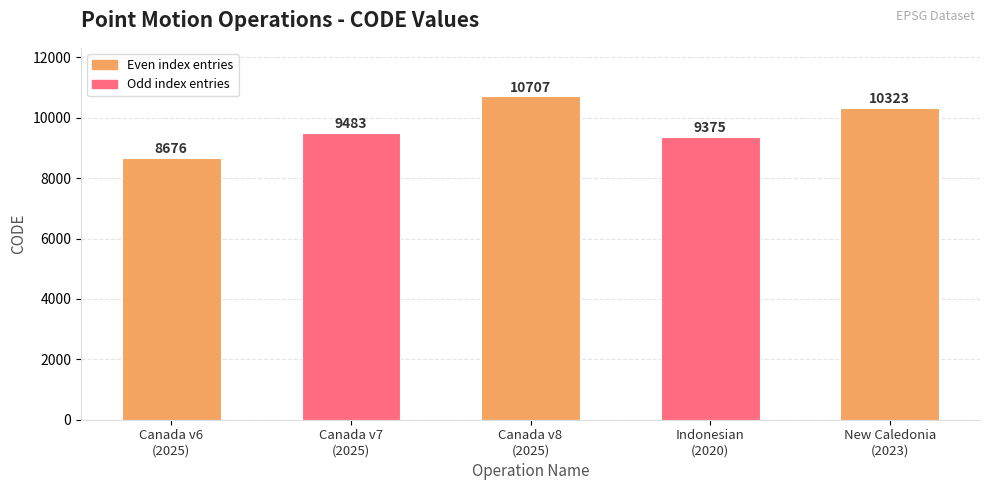

List the labels in order of value, largest first.

Canada v8
(2025), New Caledonia
(2023), Canada v7
(2025), Indonesian
(2020), Canada v6
(2025)